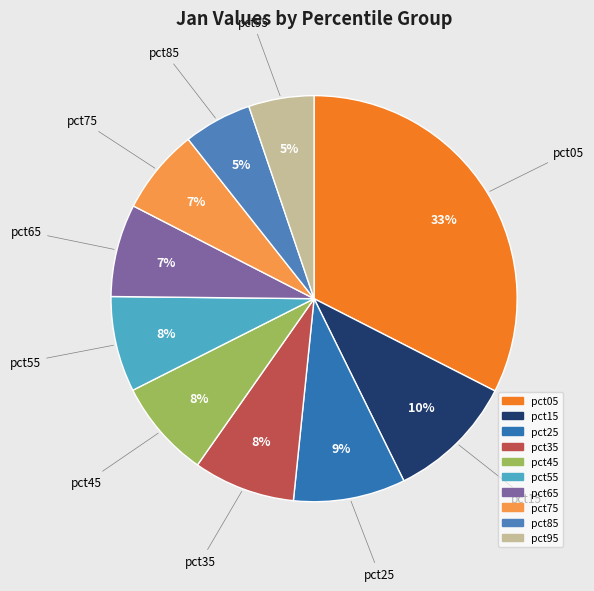

Count the number of slices in the pie.

10